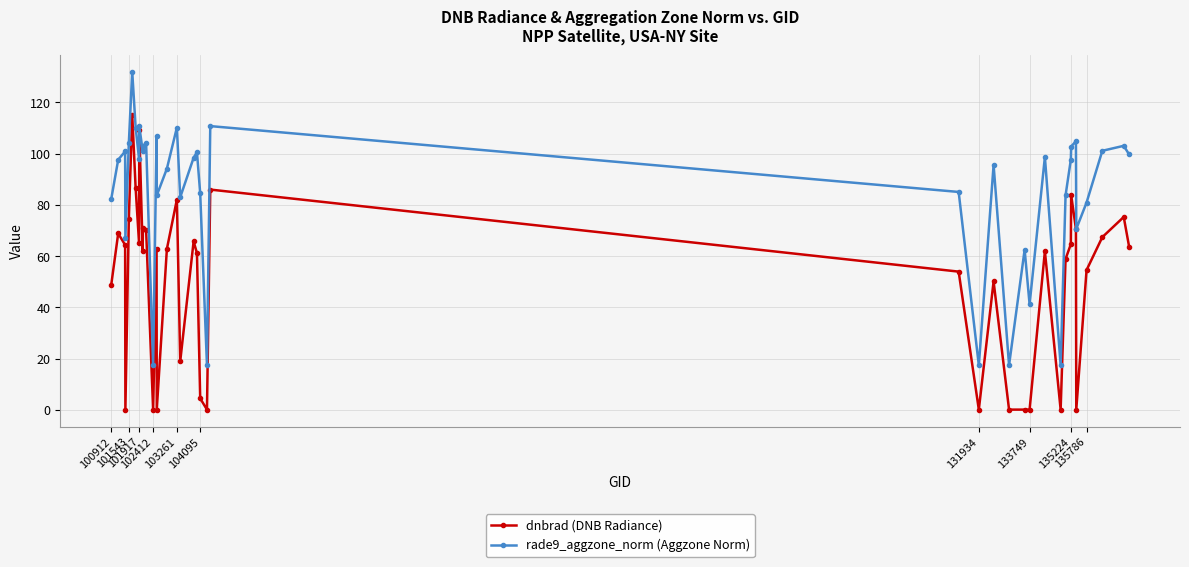

True or false: rade9_aggzone_norm (Aggzone Norm) and dnbrad (DNB Radiance) intersect in this chart.

False